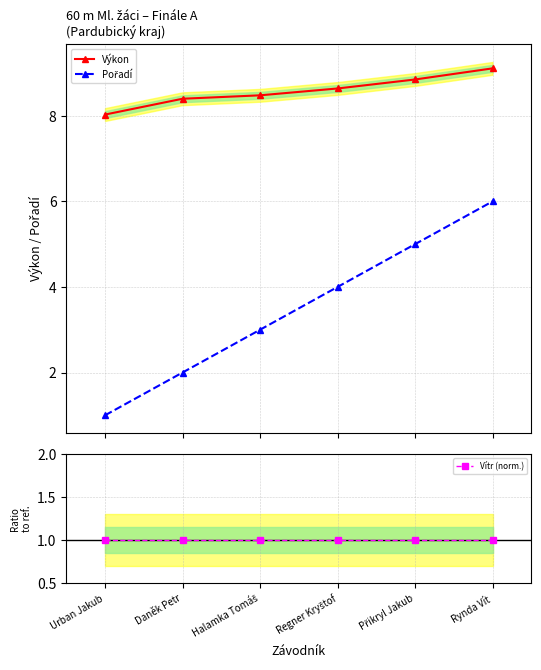

Is it true that Vítr (norm.) equals 1.0 at Halamka Tomáš?

True